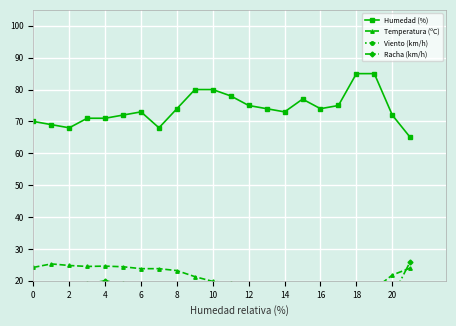

At how many categories does at least one series exceed 4?

22